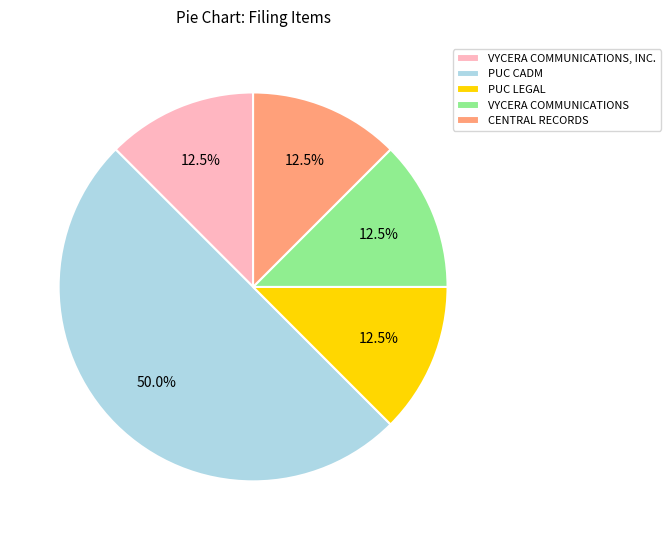

What portion of the pie excludes VYCERA COMMUNICATIONS?

87.5%